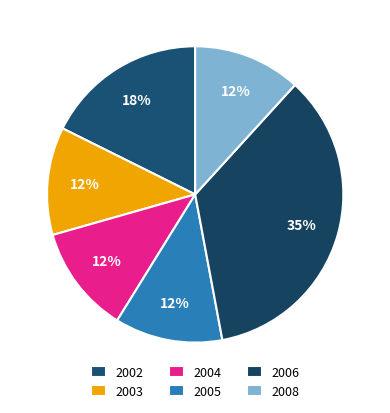

Count the number of slices in the pie.

6